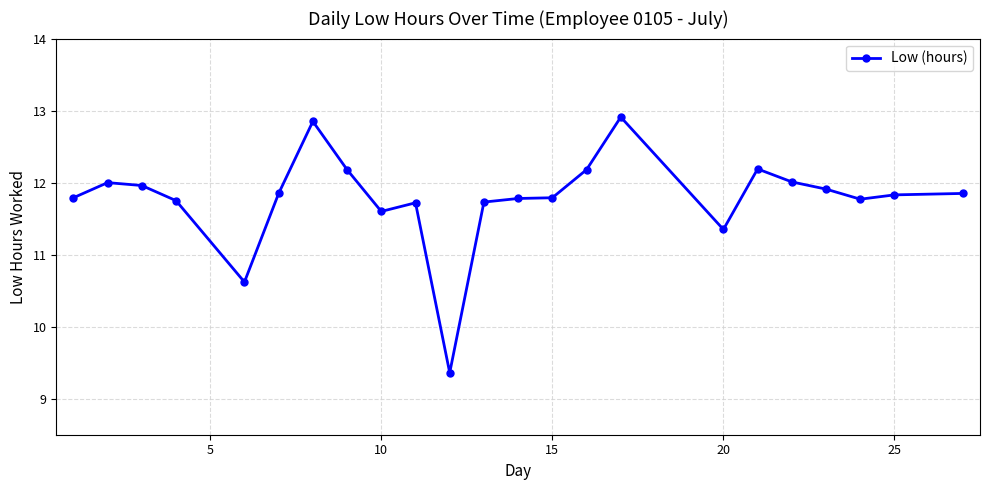

What is the average value?

11.8